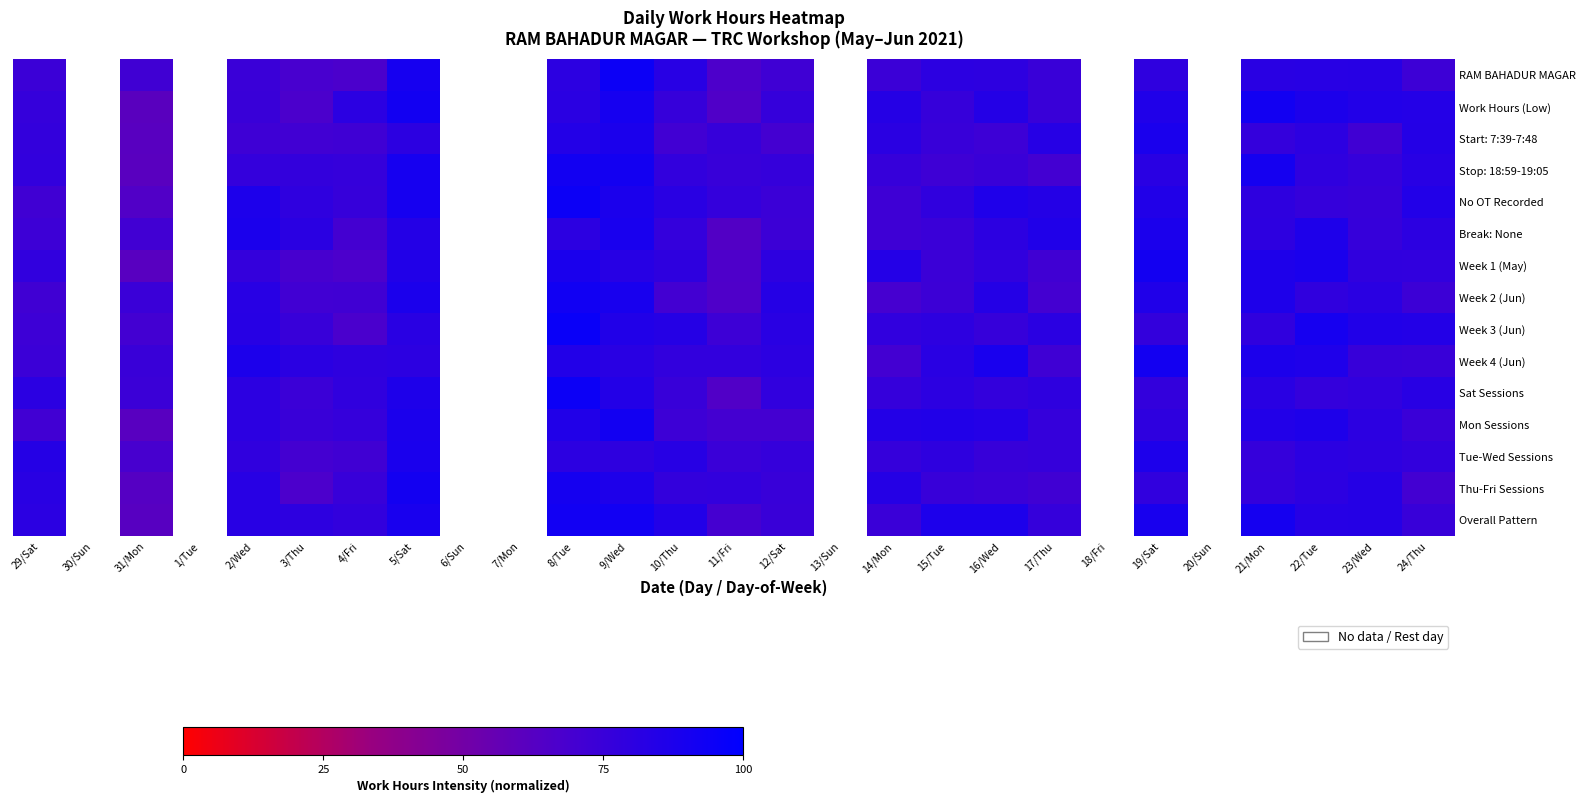

Rank the series by their maximum value, from lowest to highest.

Tue-Wed Sessions, Start: 7:39-7:48, Break: None, Week 1 (May), Week 4 (Jun), Thu-Fri Sessions, Stop: 18:59-19:05, Work Hours (Low), Mon Sessions, Overall Pattern, Week 2 (Jun), Sat Sessions, No OT Recorded, RAM BAHADUR MAGAR, Week 3 (Jun)